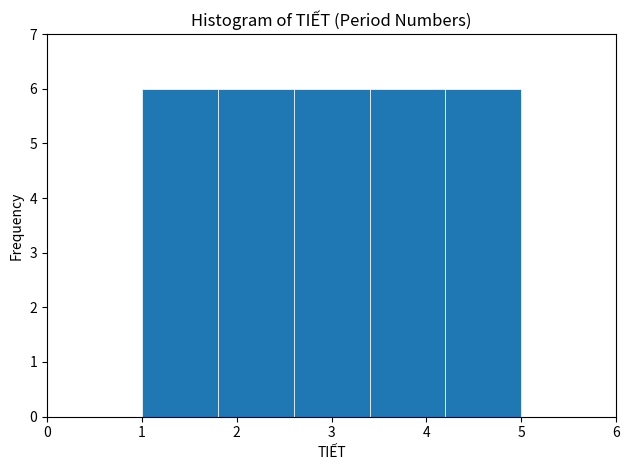

How tall is the bar that spans 1.8 to 2.6 on the x-axis? The values are not printed on the chart, so give them approximately, as read against the axis.

6